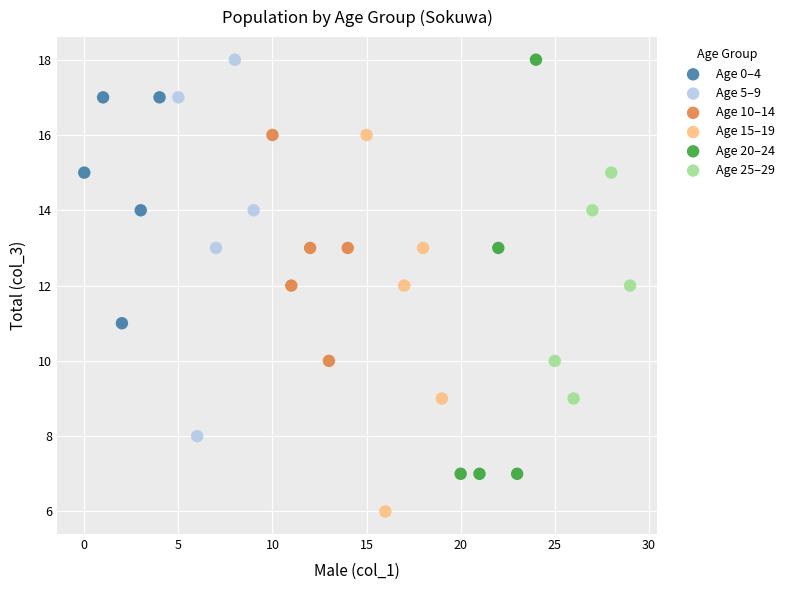

Which series has the largest Y range (max minus min)?

Age 20–24